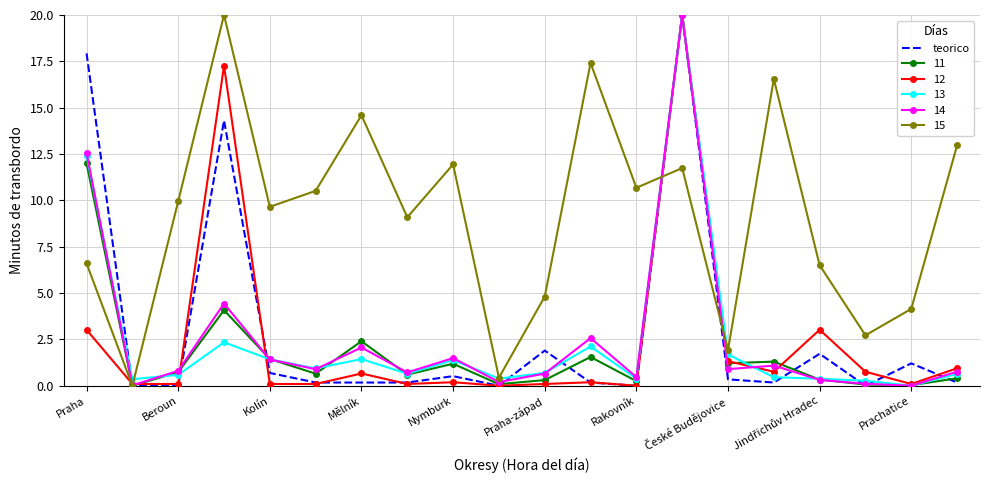

What is the highest value of the 15 series?

20.0